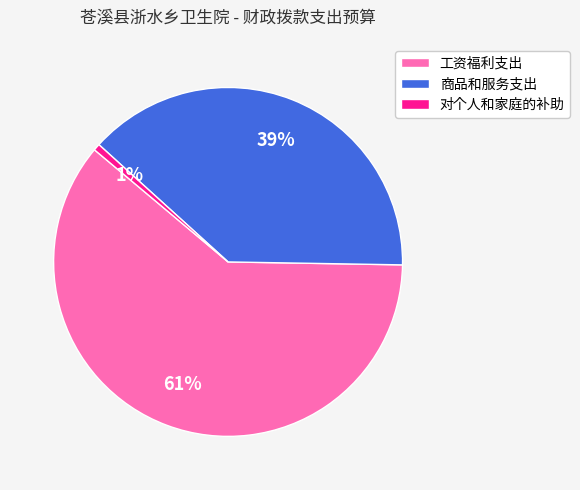

The 工资福利支出 slice represents 50% of the pie. True or false?

False